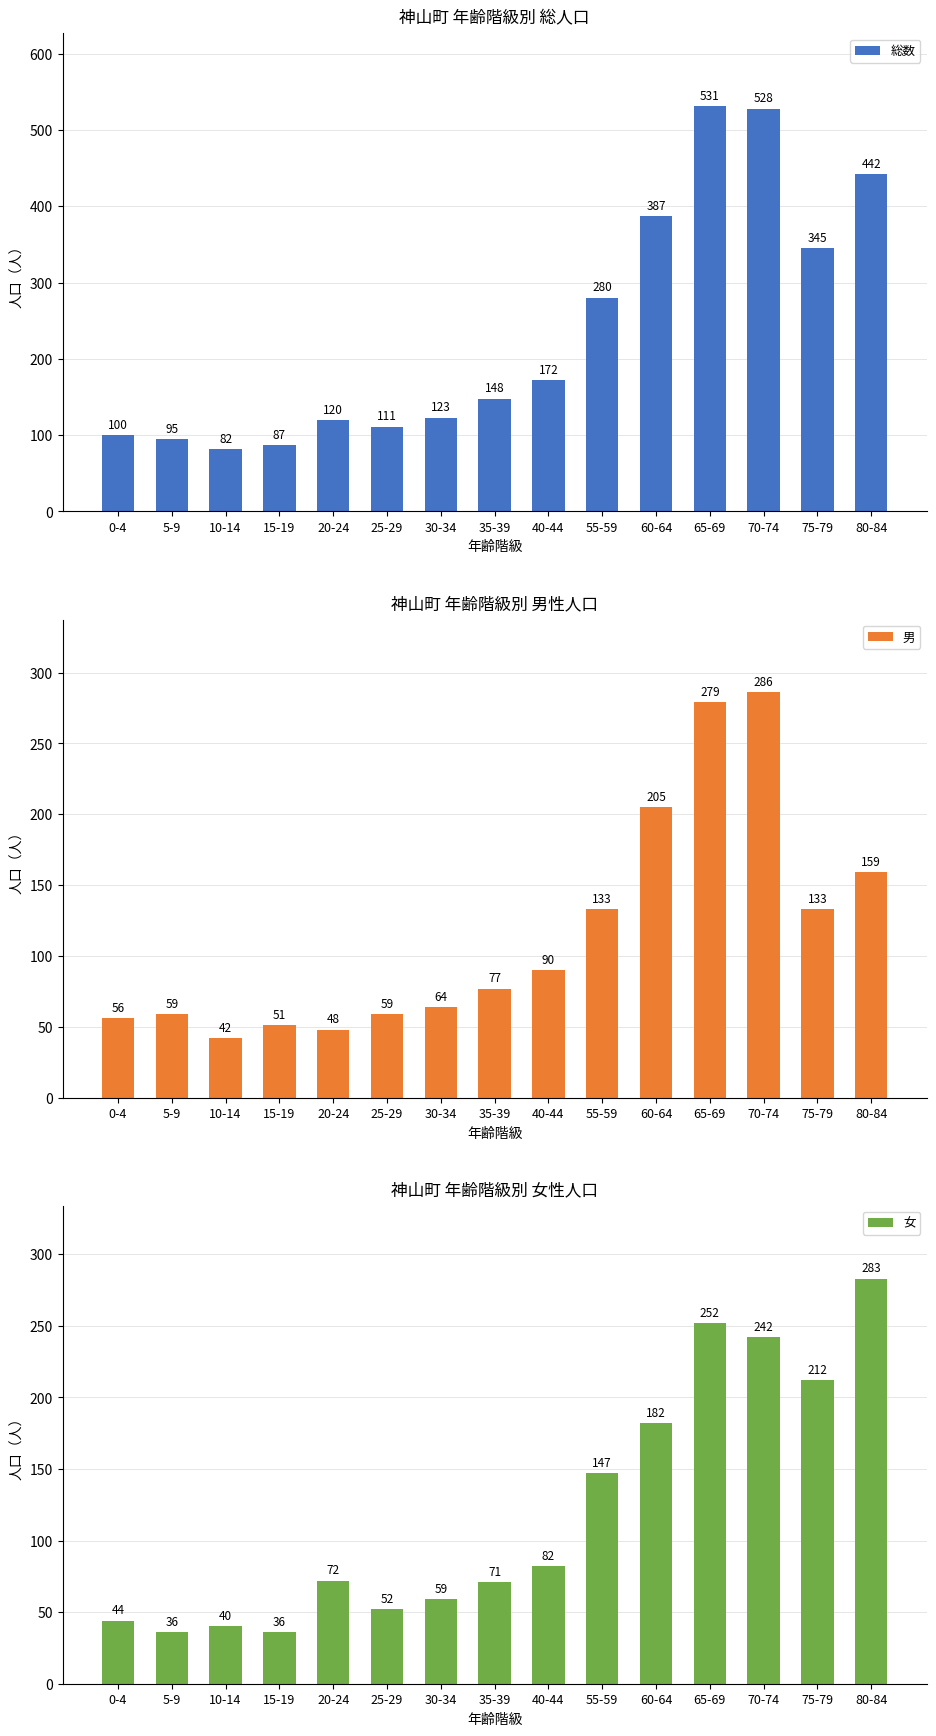

What is the label of the 14th bar from the left?

75-79